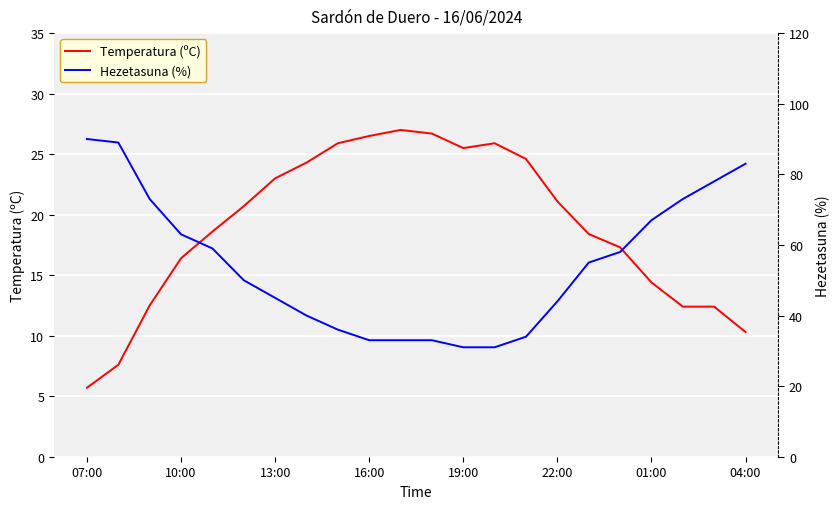

How many values in the Hezetasuna (%) series exceed 55?

10